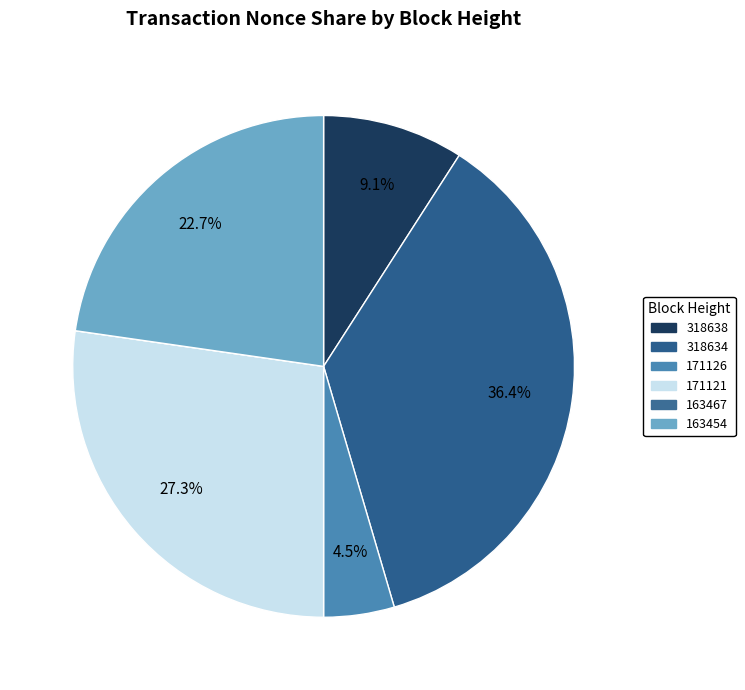

Which slice is the smallest?

163467